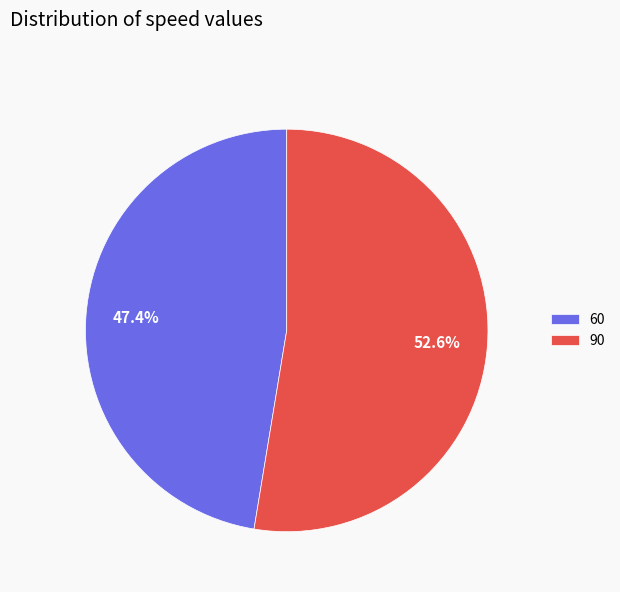

The 60 slice represents 47% of the pie. True or false?

True